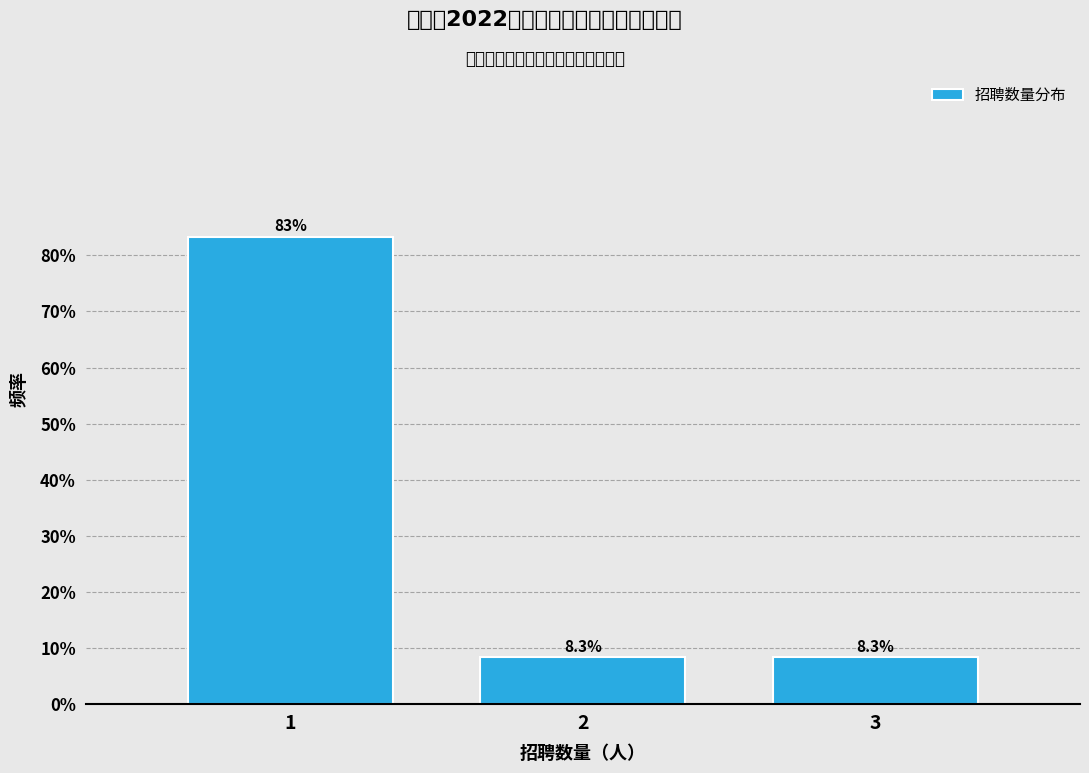

Reading left to right, what are all the values shown in this chart?

83.3	8.3	8.3